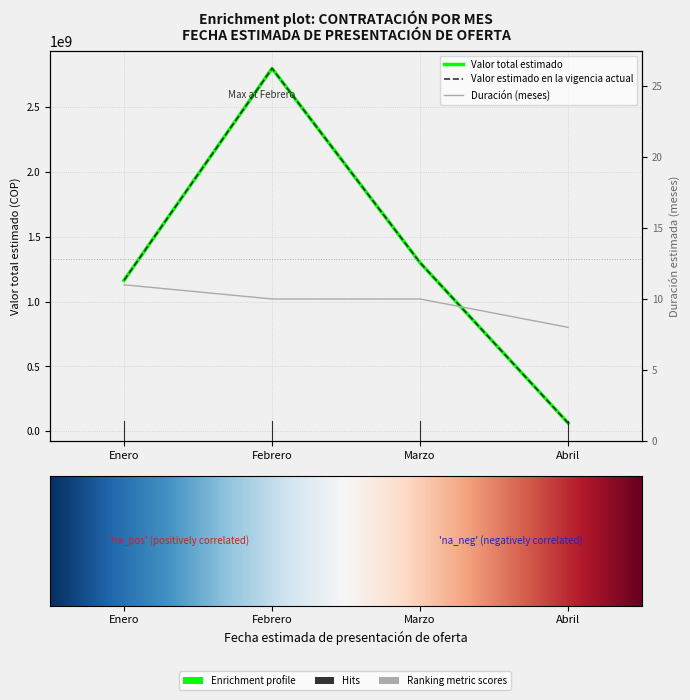

The Valor total estimado series shows 1300000000 at Marzo. True or false?

True